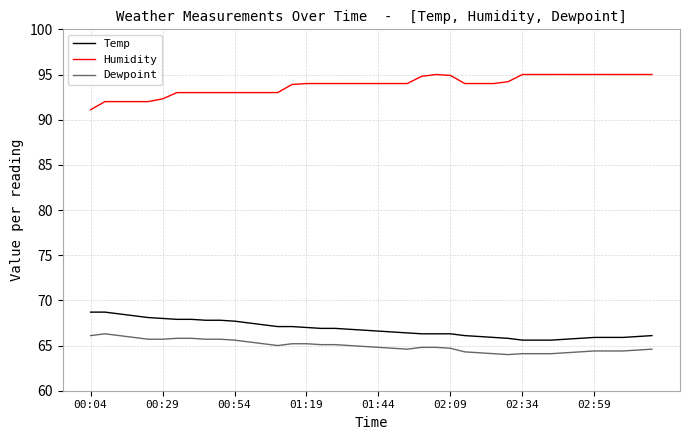

True or false: Dewpoint and Temp intersect in this chart.

False